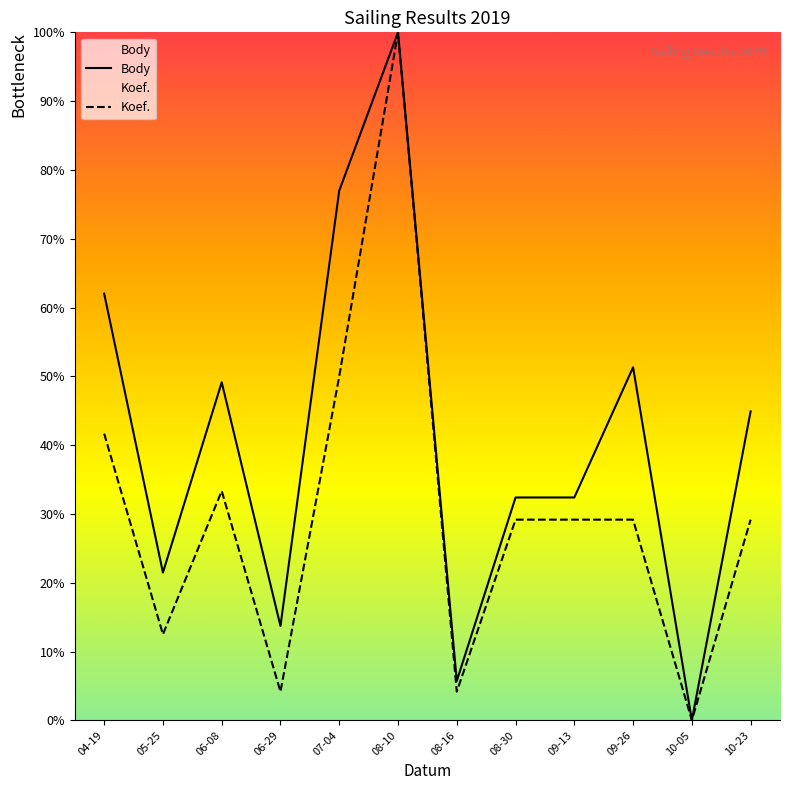

Which series has the widest spread of values?

Body